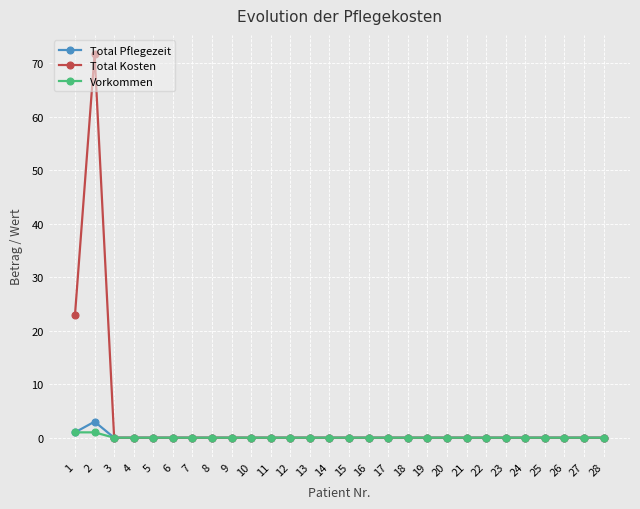

What is the average value of the Vorkommen series?

0.1